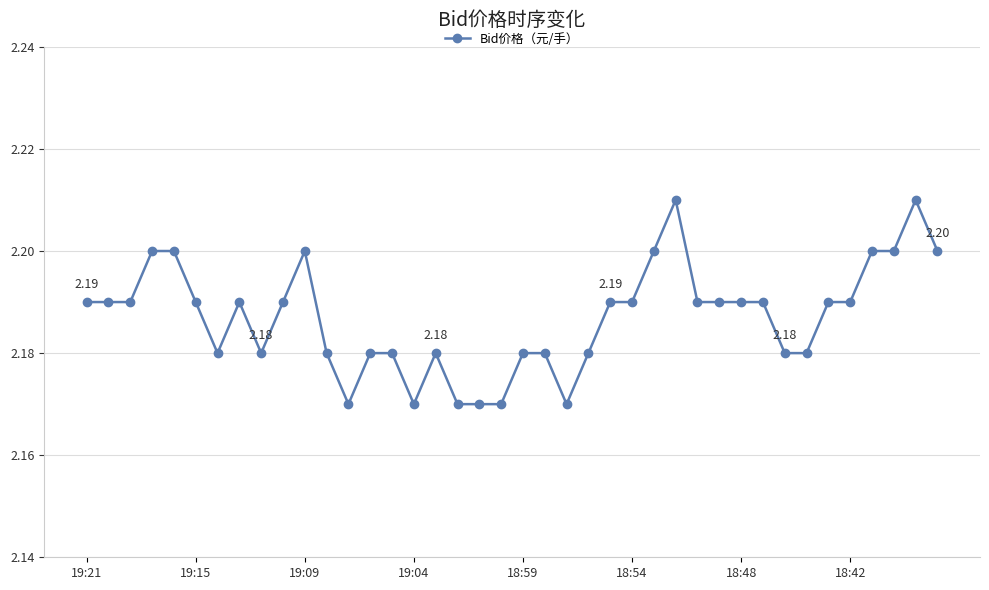

Count the number of categories in the chart.

40